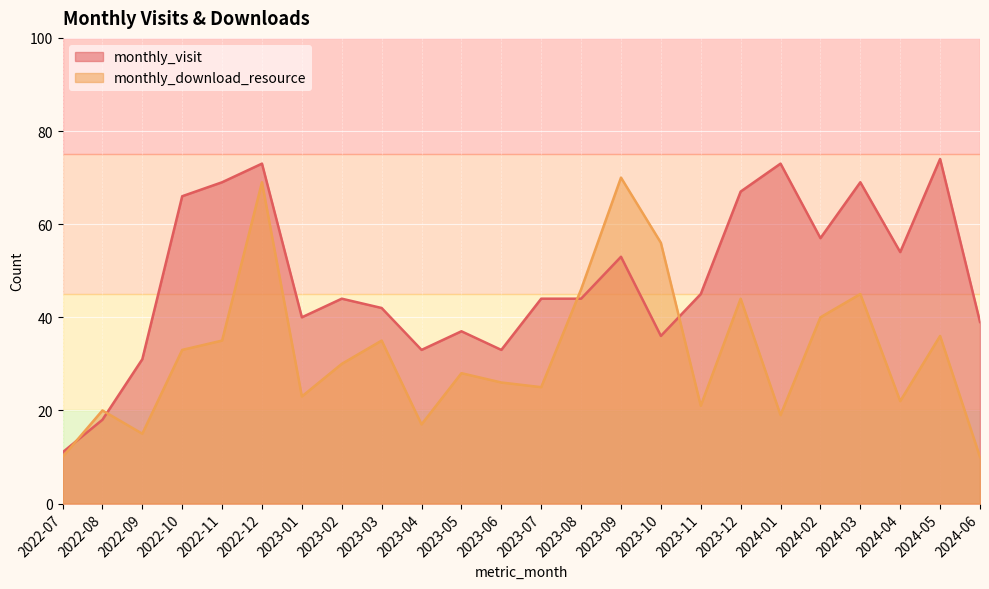

What is the difference between the highest and lowest values at 2024-03?

24